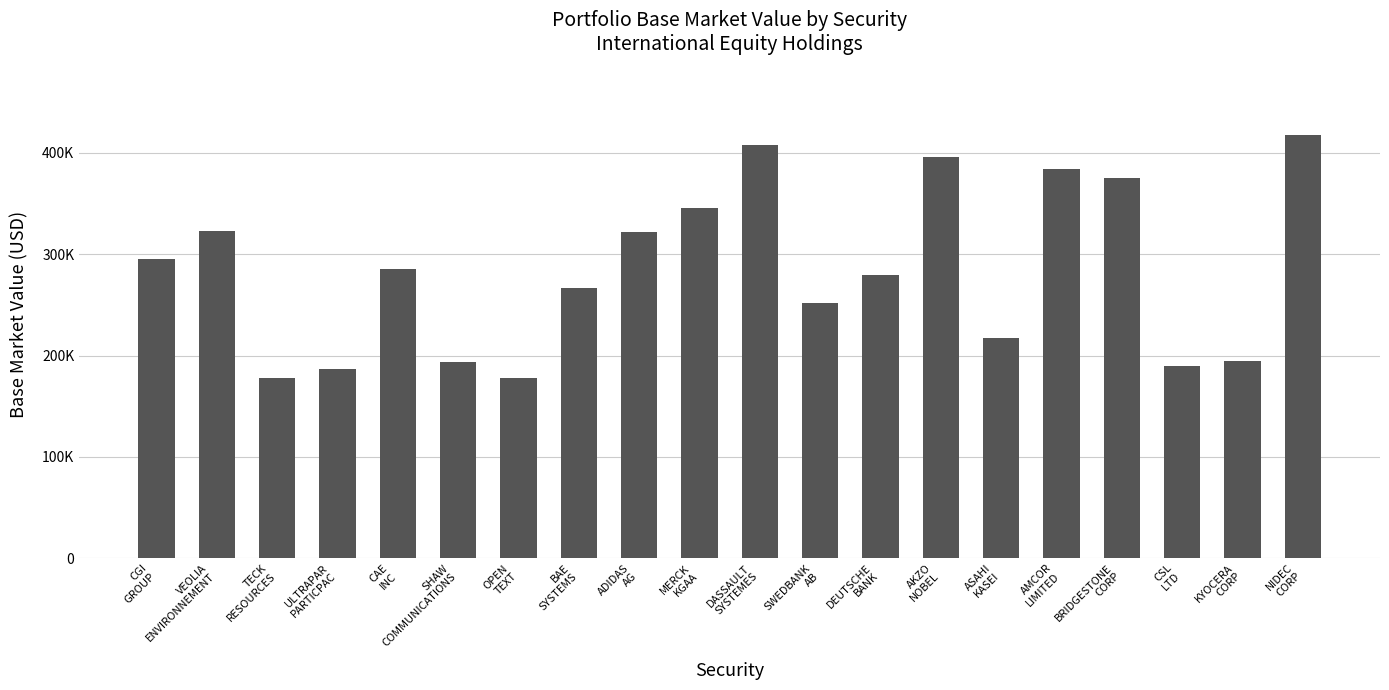

The chart shows a value of 177858.0 at TECK
RESOURCES. True or false?

True